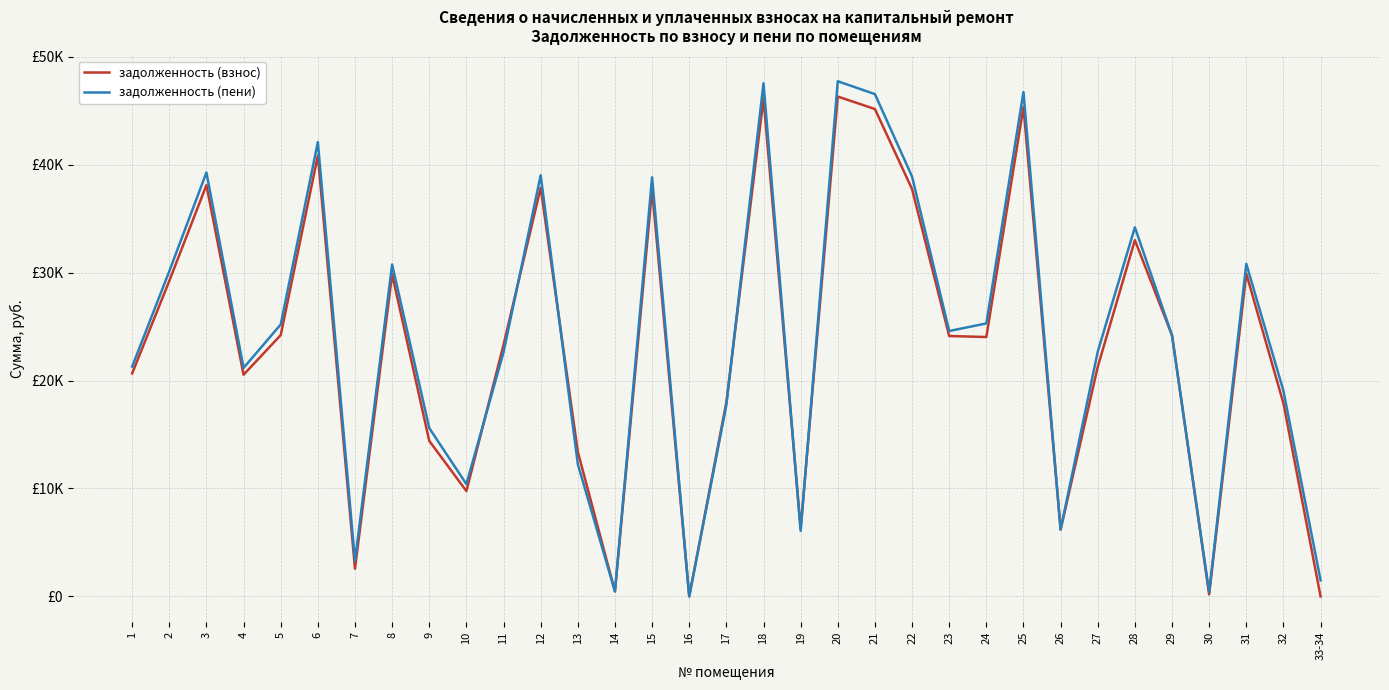

Which category has the highest value across all series?

20